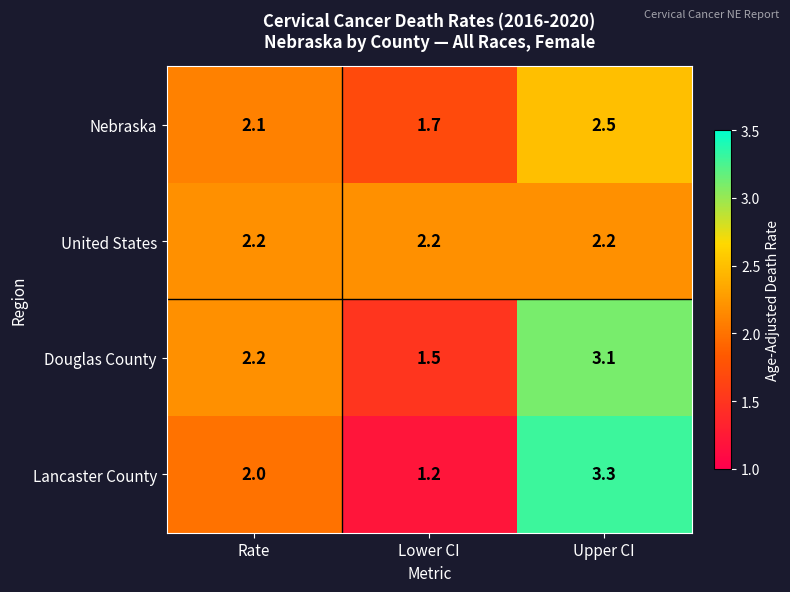

The value of Nebraska at Rate is 3.2. True or false?

False